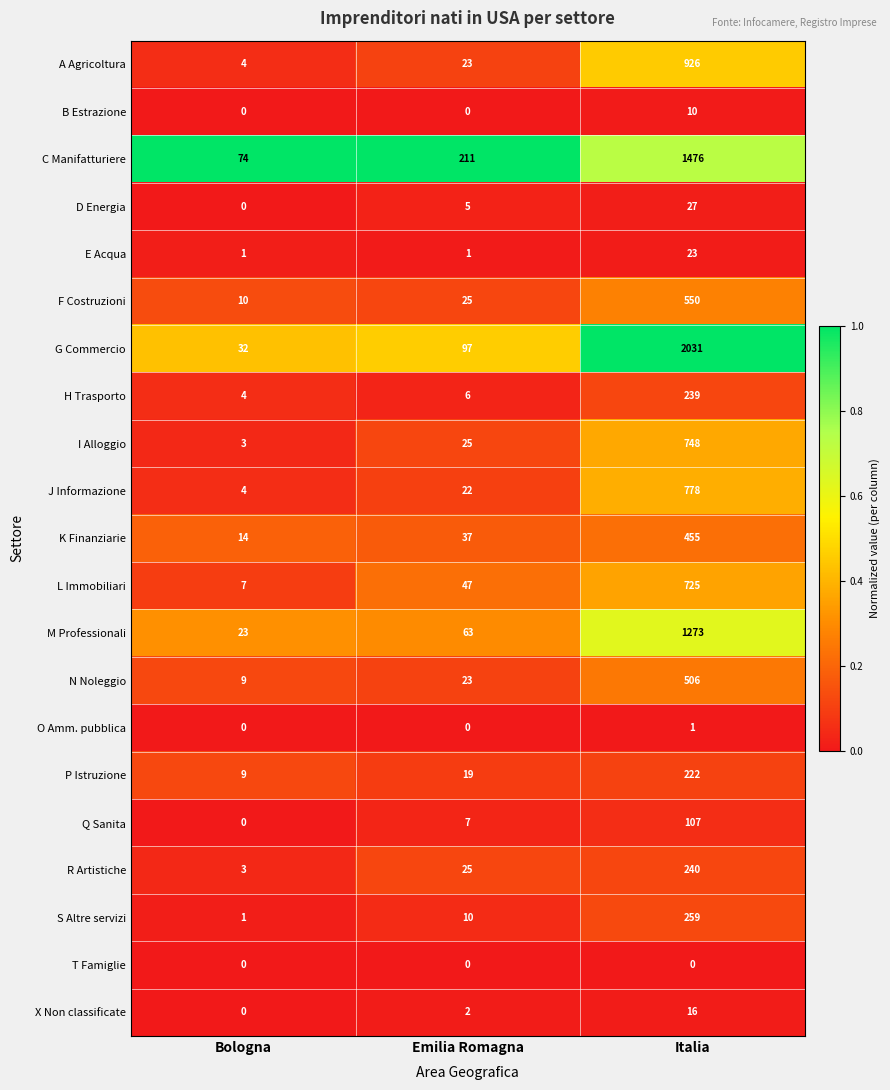

The value of R Artistiche at Bologna is 3. True or false?

True